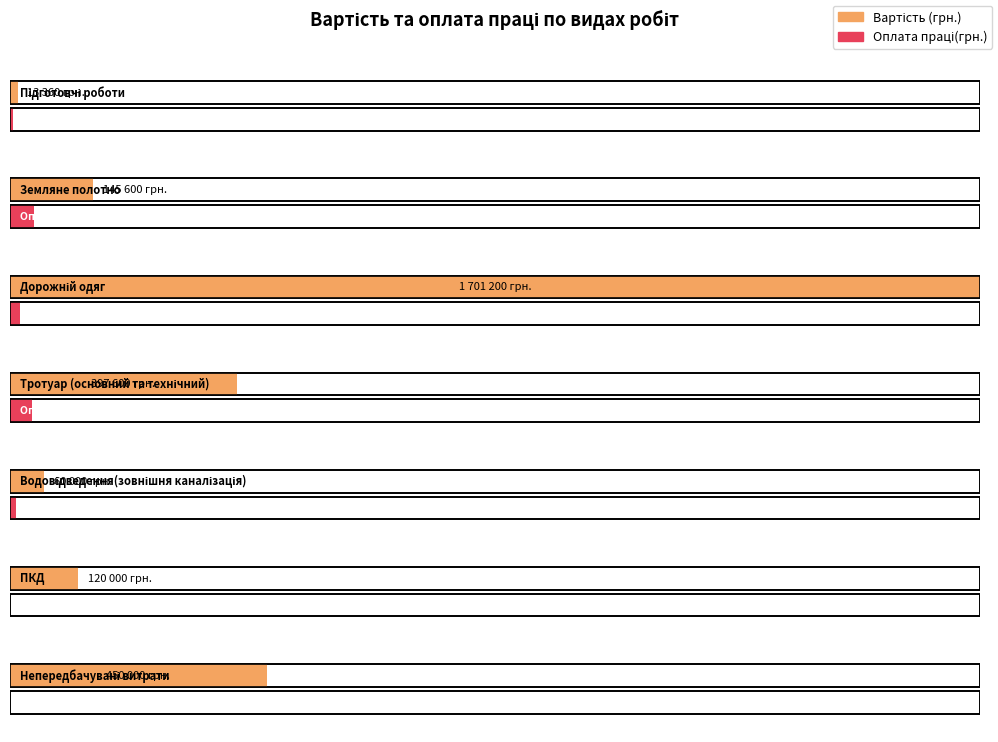

At which label is Оплата праці(грн.) closest to 21000?

Дорожній одяг